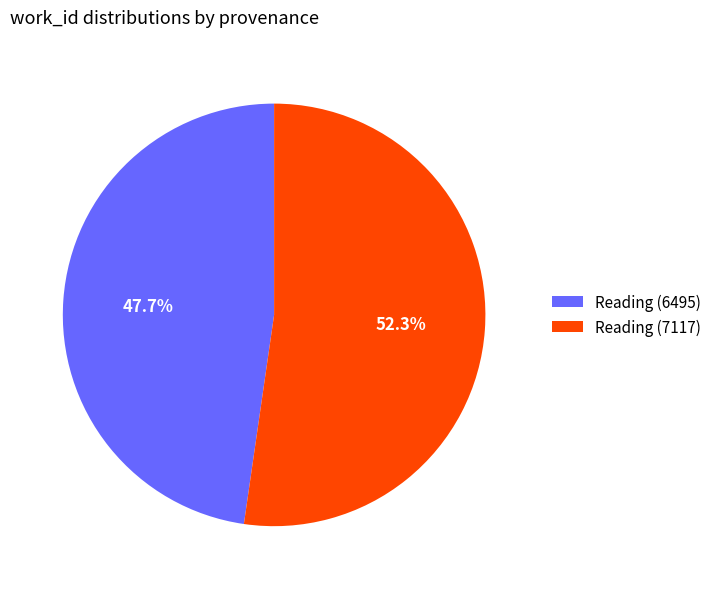

Is it true that Reading (6495) is 57% of the pie?

False